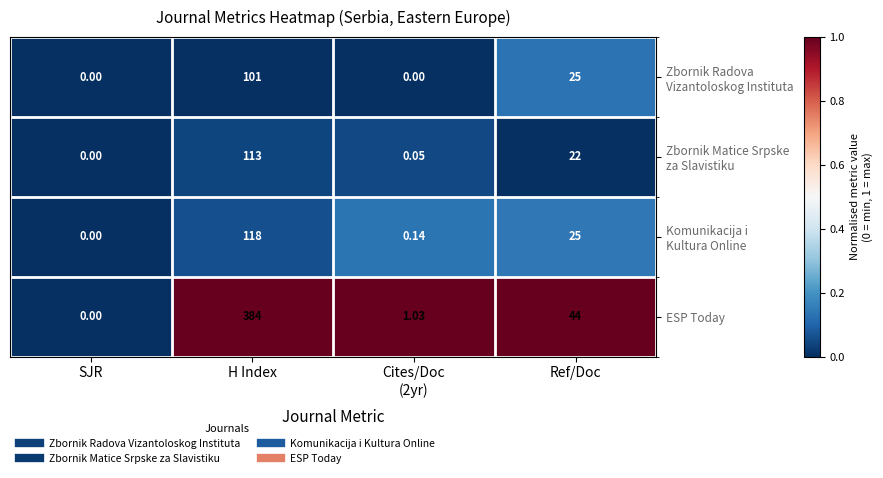

Which series has the largest total across all categories?

ESP Today